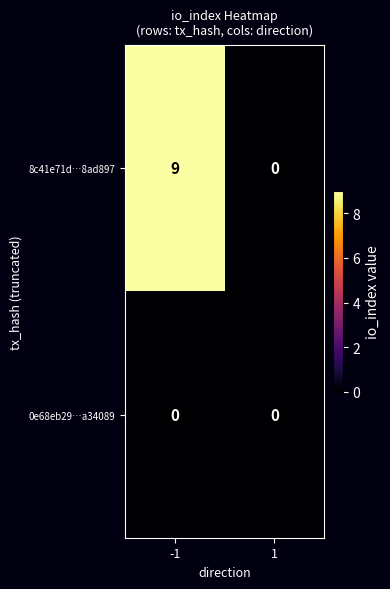

The value of 8c41e71d…8ad897 at -1 is 9. True or false?

True